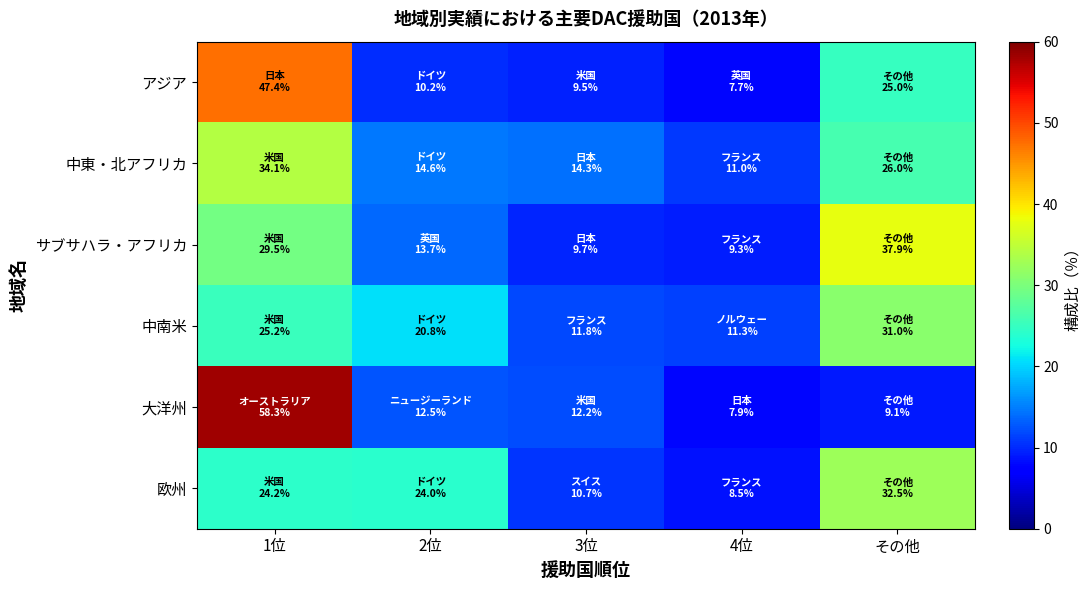

At which category does the chart reach its minimum across all series?

4位